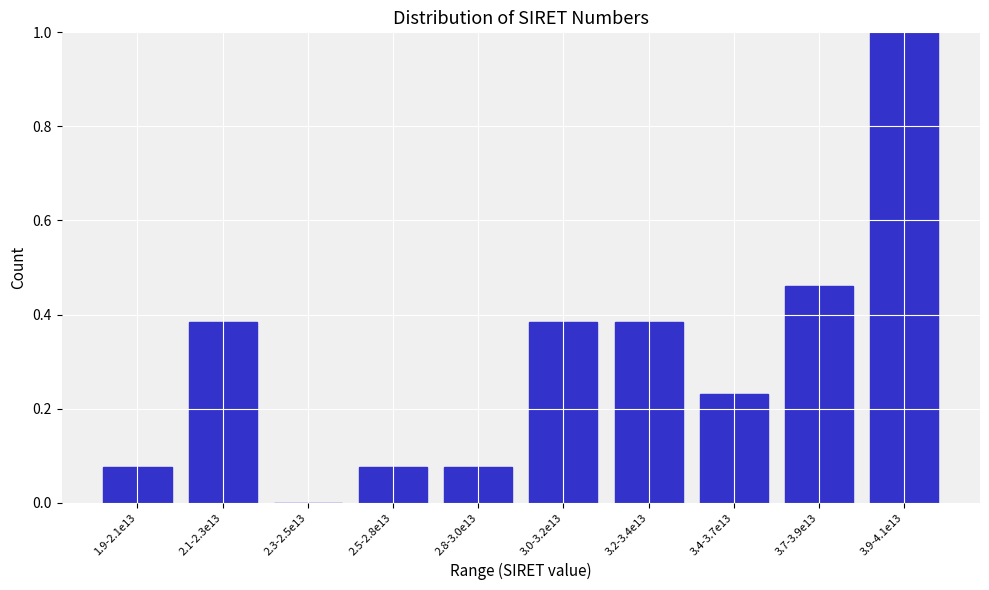

What is the maximum value shown in the chart?

1.0